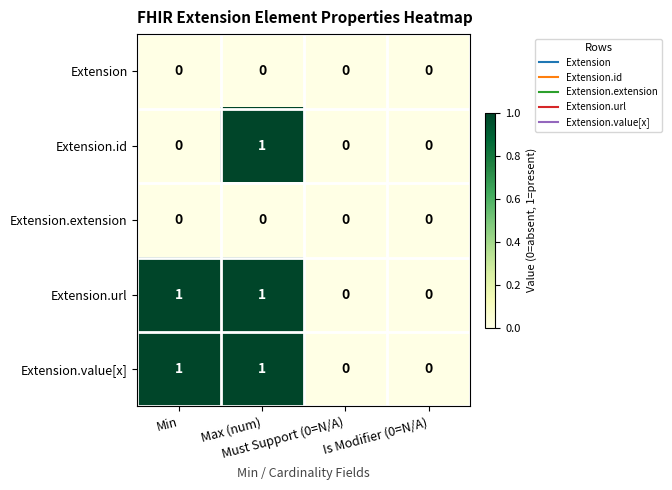

How many values in Extension.url are above zero?

2